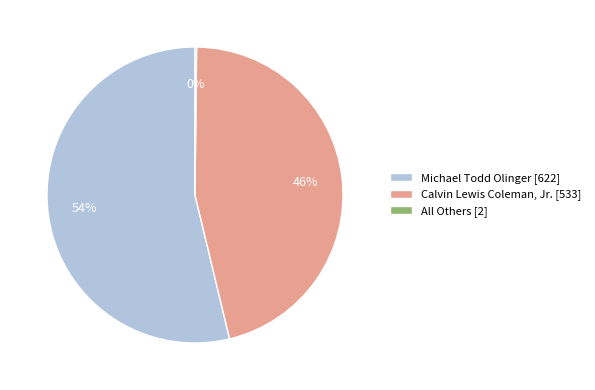

To the nearest percent, what is the difference between the largest and smallest slice percentages?

54%